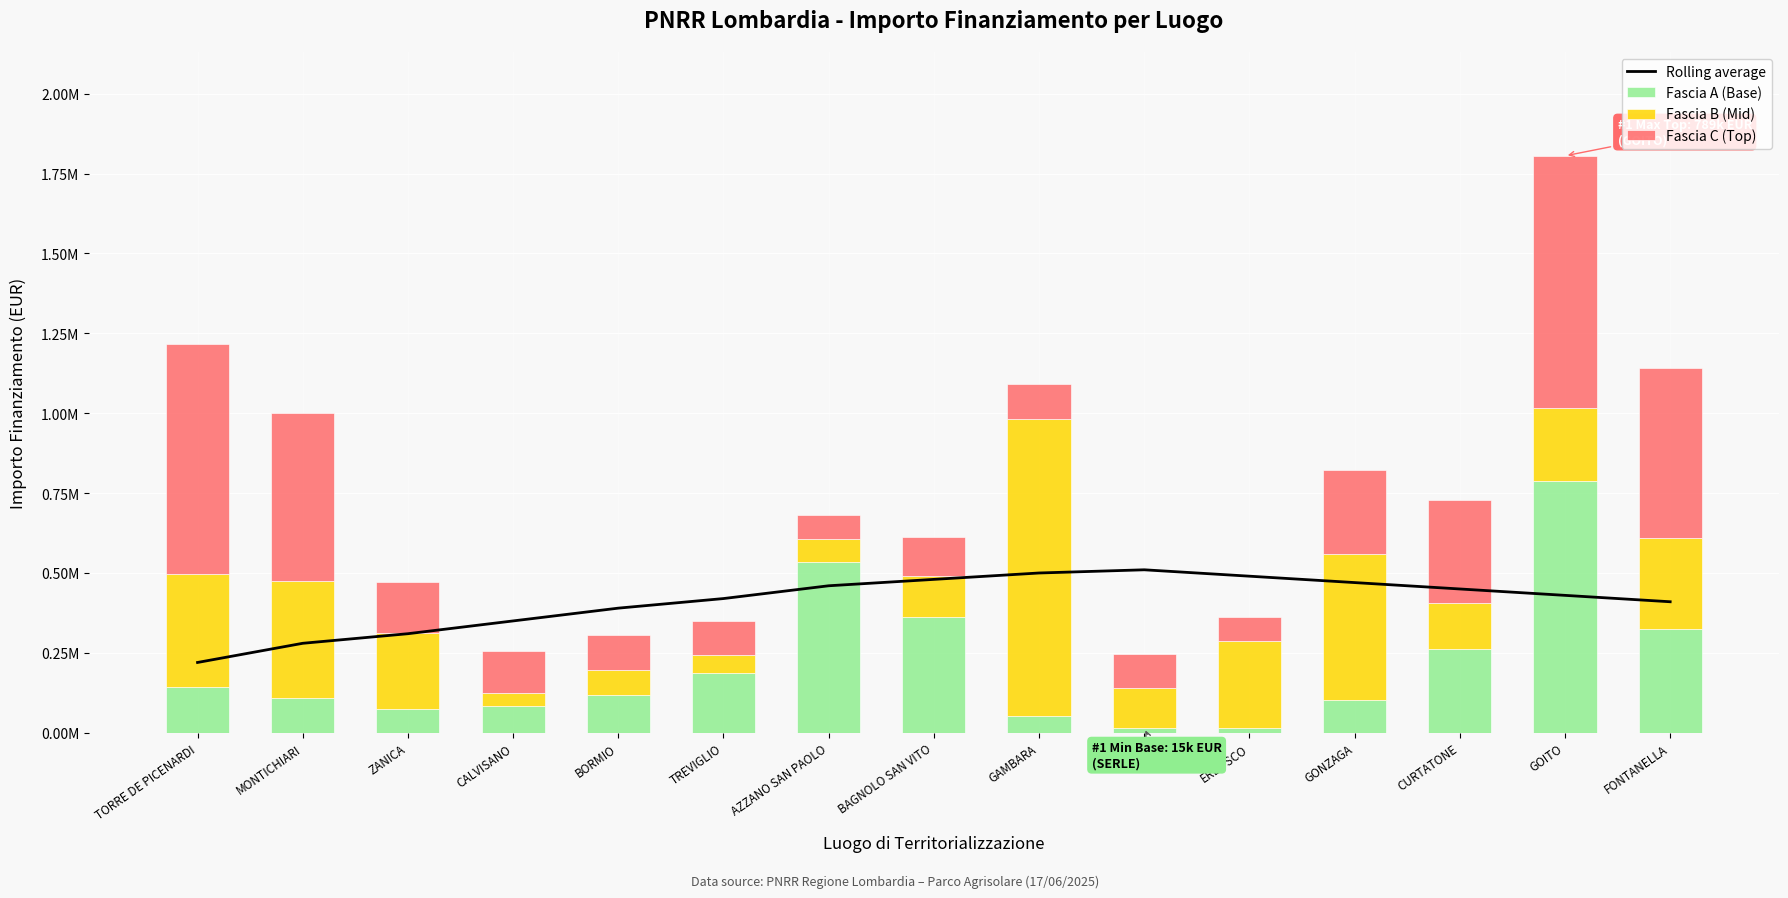

How many data points in Fascia B (Mid) are less than 226850?

7